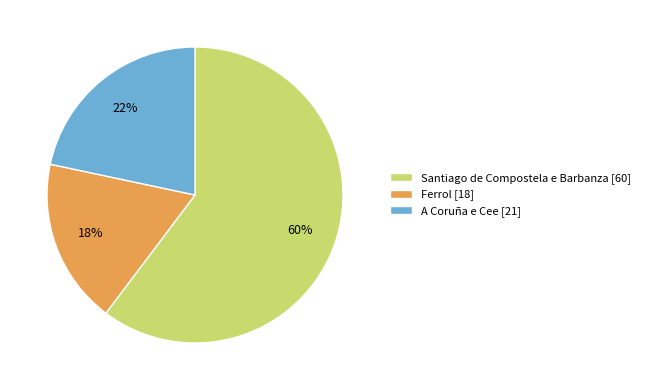

Do Santiago de Compostela e Barbanza [60] and Ferrol [18] together represent more than half of the pie?

Yes